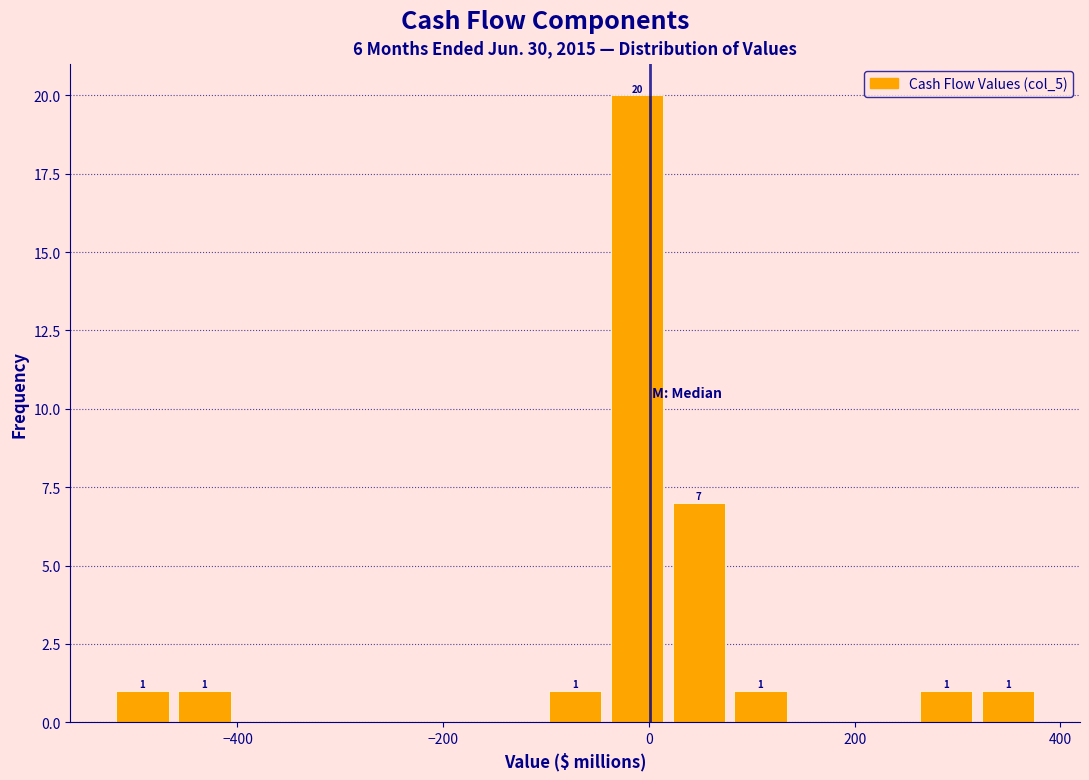

Around what value on the x-axis is the tallest bar? Give the approximate position of its centre, as read against the axis.

-20